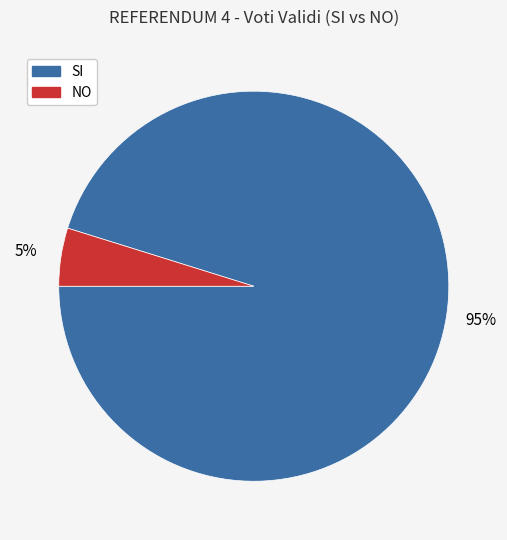

Which slice represents more than half of the pie?

SI